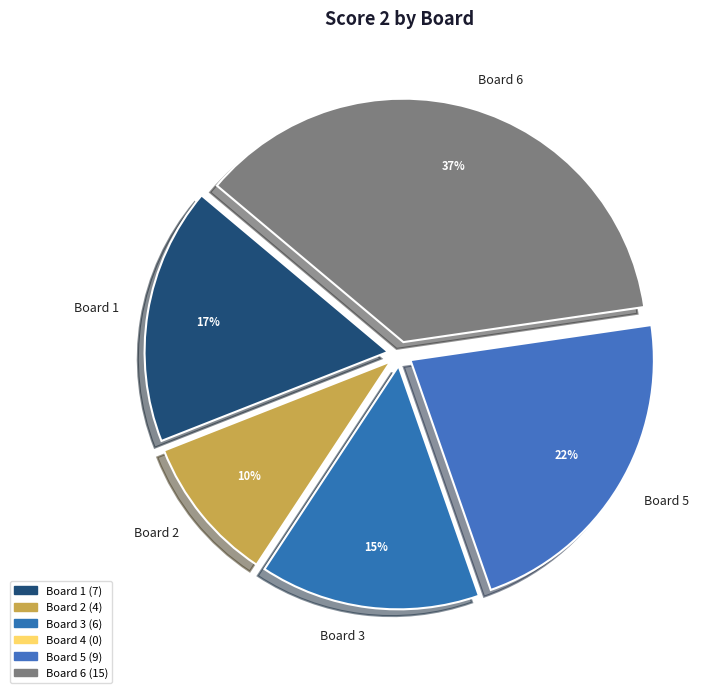

Do Board 2 and Board 3 together represent more than half of the pie?

No